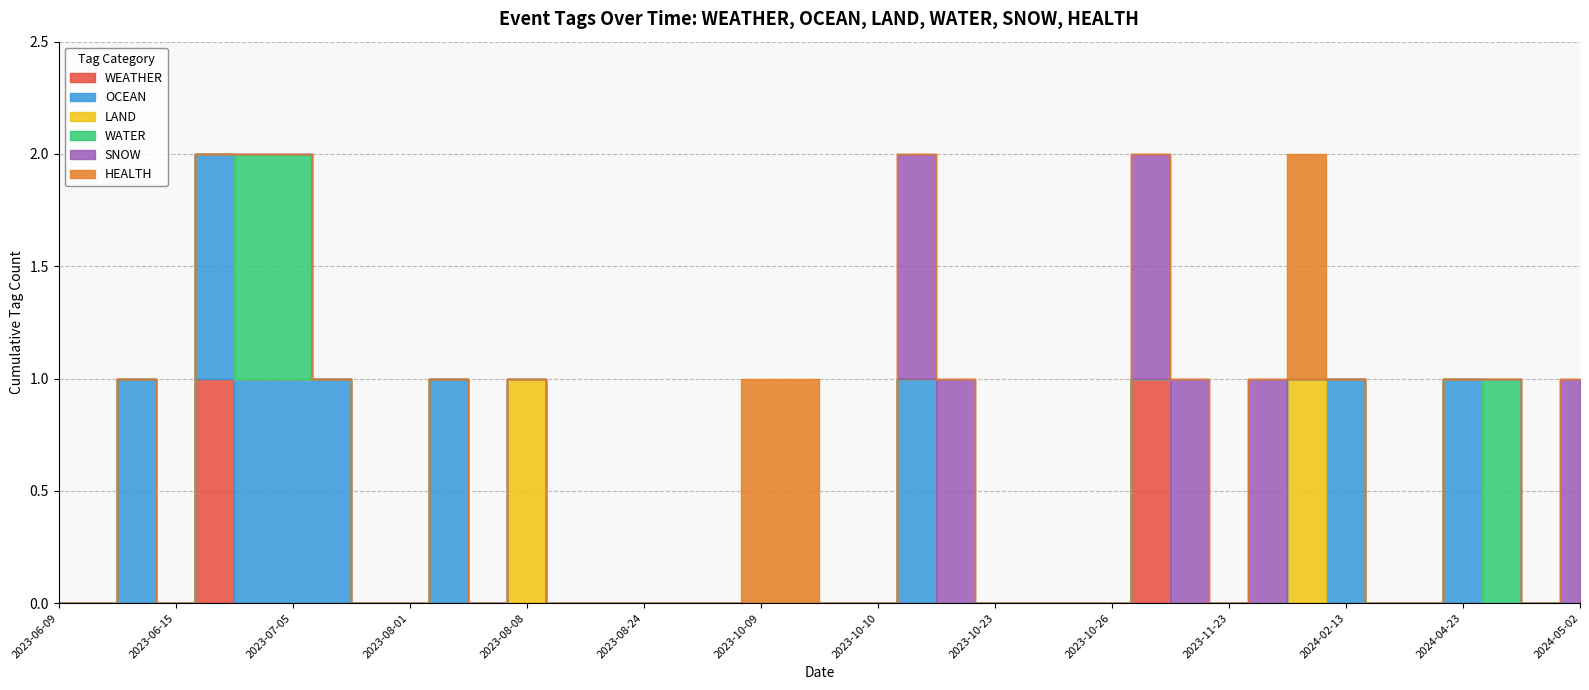

Is it true that LAND equals 0 at 2023-10-09?

False